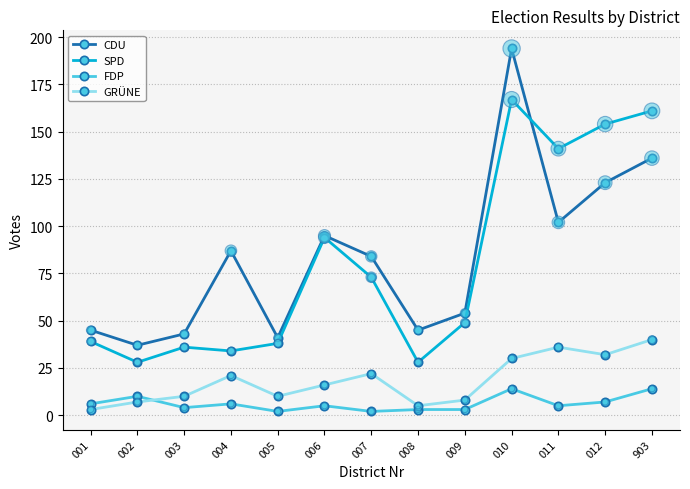

Which series has the largest total across all categories?

CDU